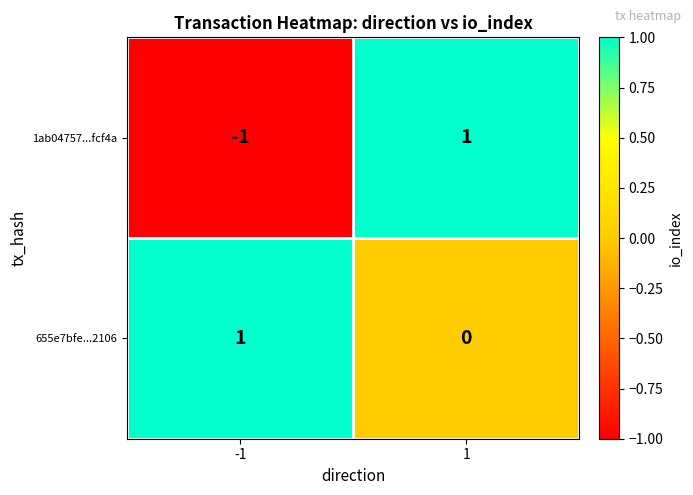

The 655e7bfe...2106 series shows 1 at -1. True or false?

True